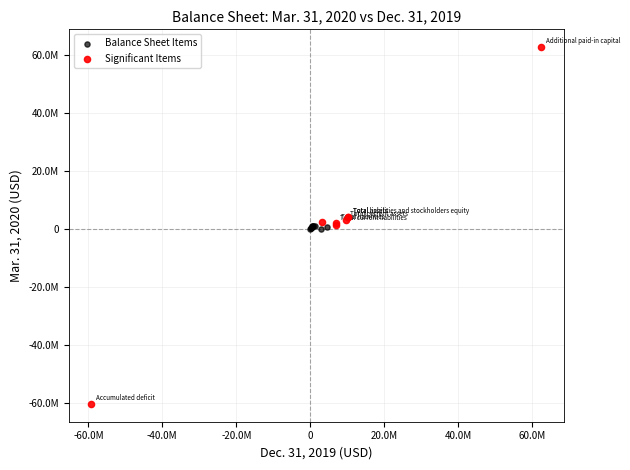

Which series contains the lowest Y value?

Significant Items